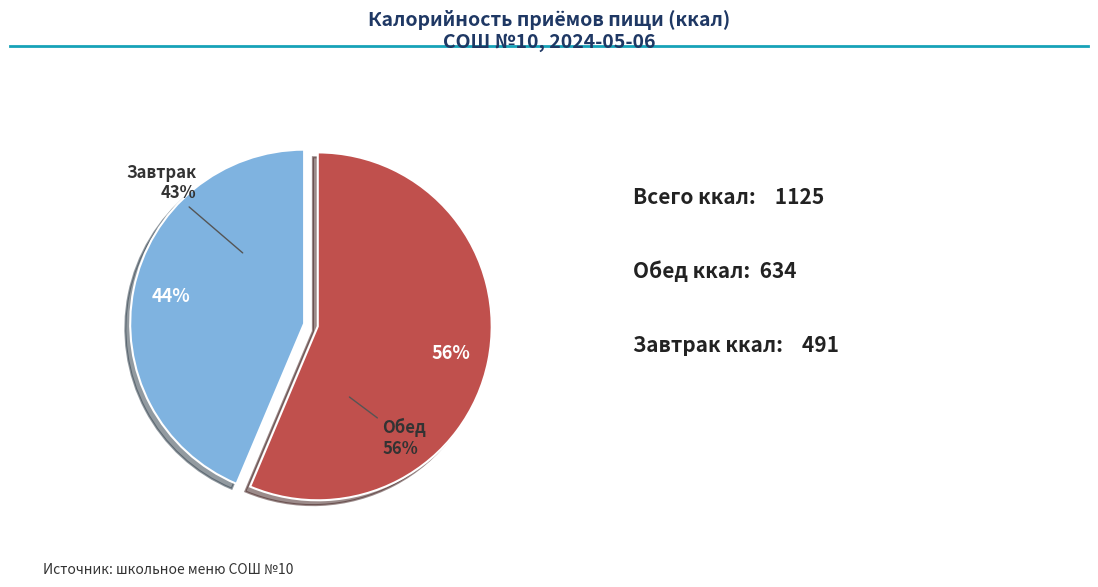

How many slices are in this pie chart?

2